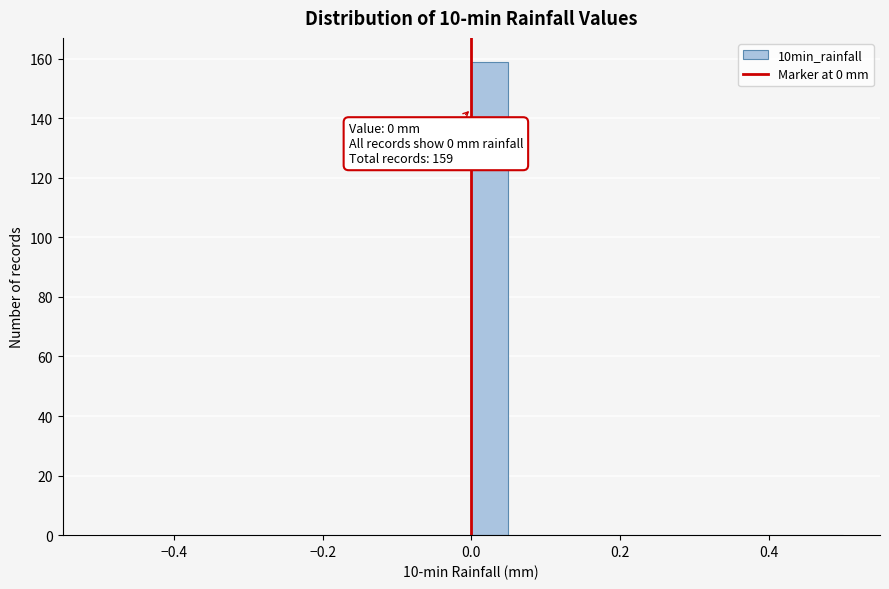

Read against the x-axis, roughly where is the centre of the tallest bar?

0.02